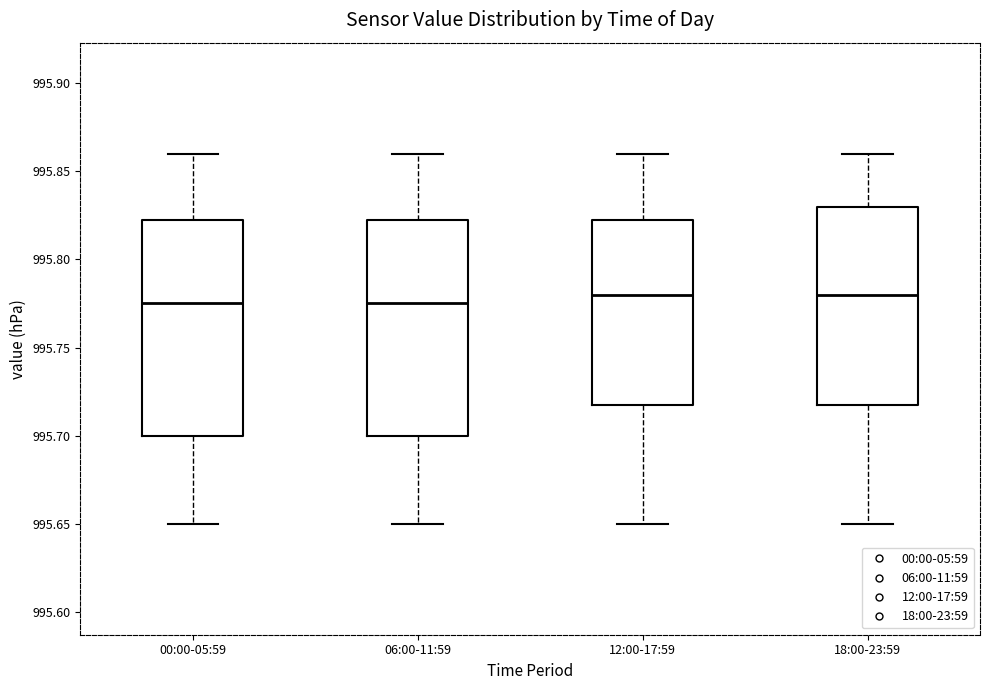

Where does the lower whisker of the box for 00:00-05:59 end on the y-axis? The values are not printed on the chart, so give them approximately, as read against the axis.

995.650